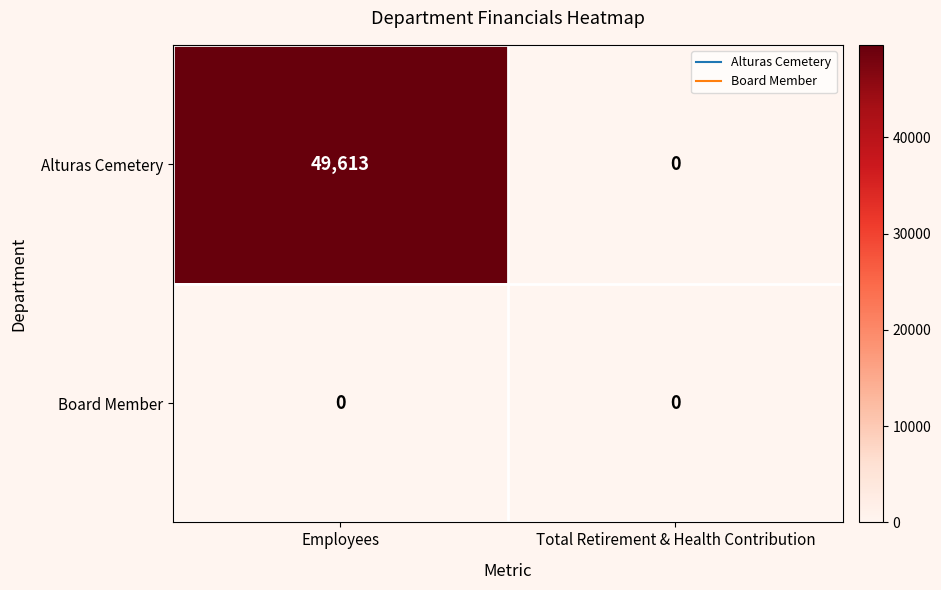

At which category is the sum across all series the highest?

Employees